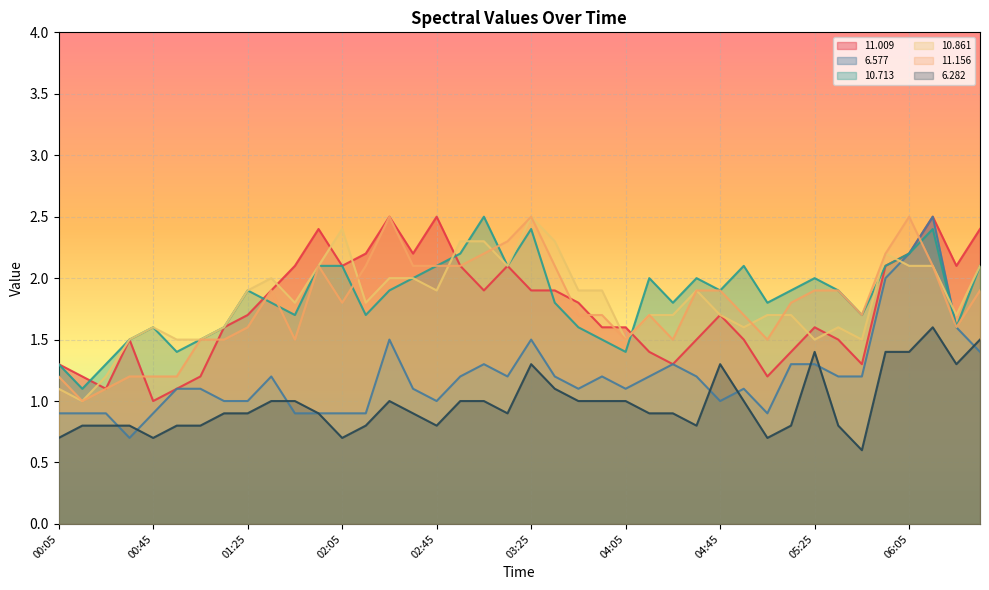

What is the sum of all  11.156 values?

71.5